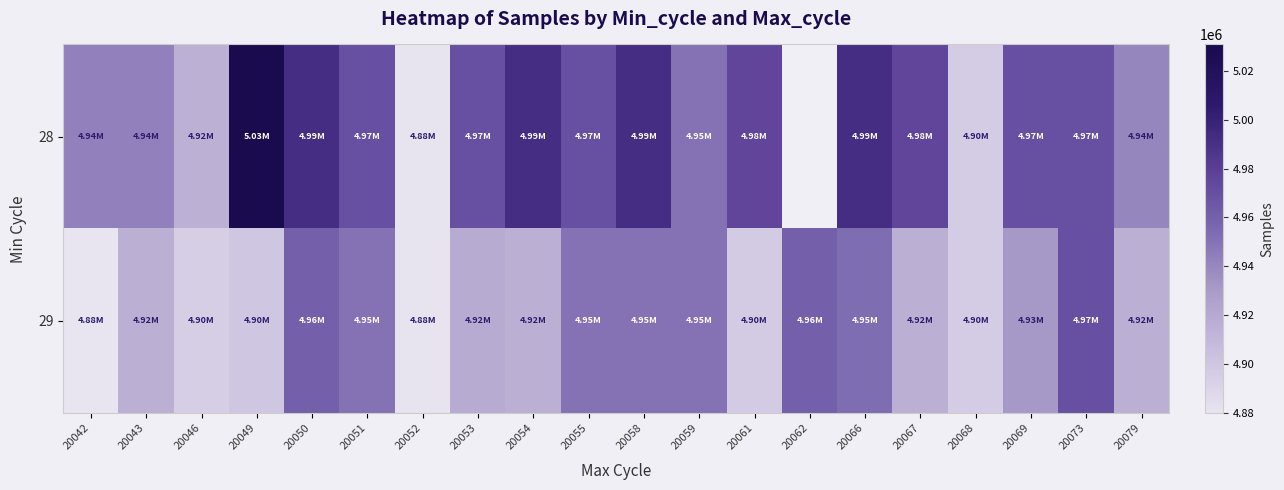

Is it true that 28 equals 1592342.7 at 20079?

False